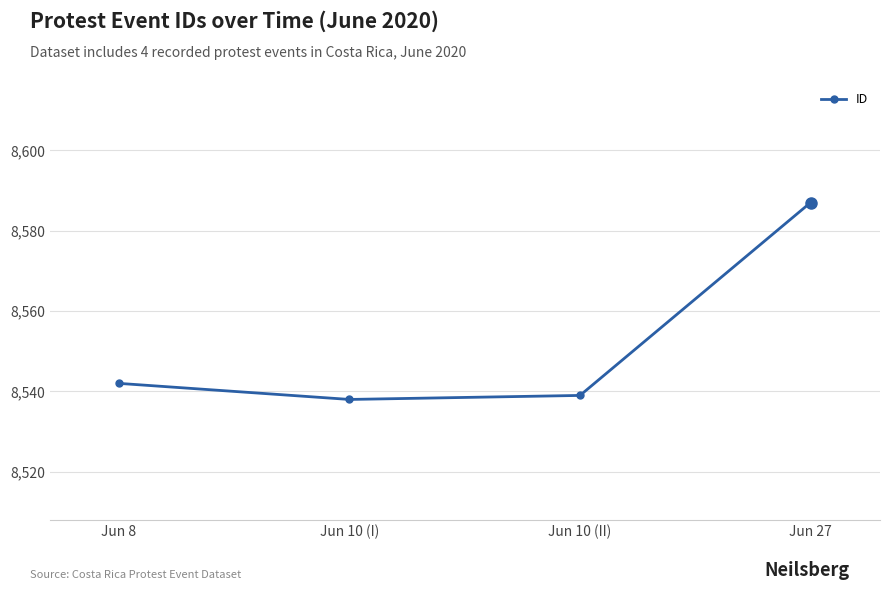

How many lines are shown in the chart?

1